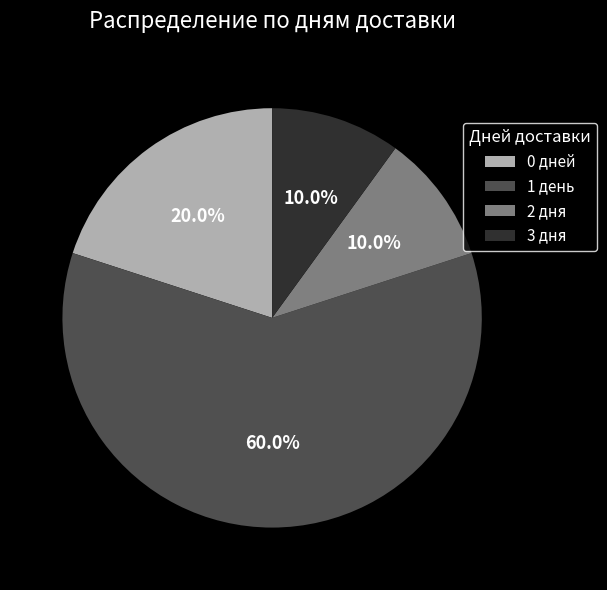

Count the number of slices in the pie.

4